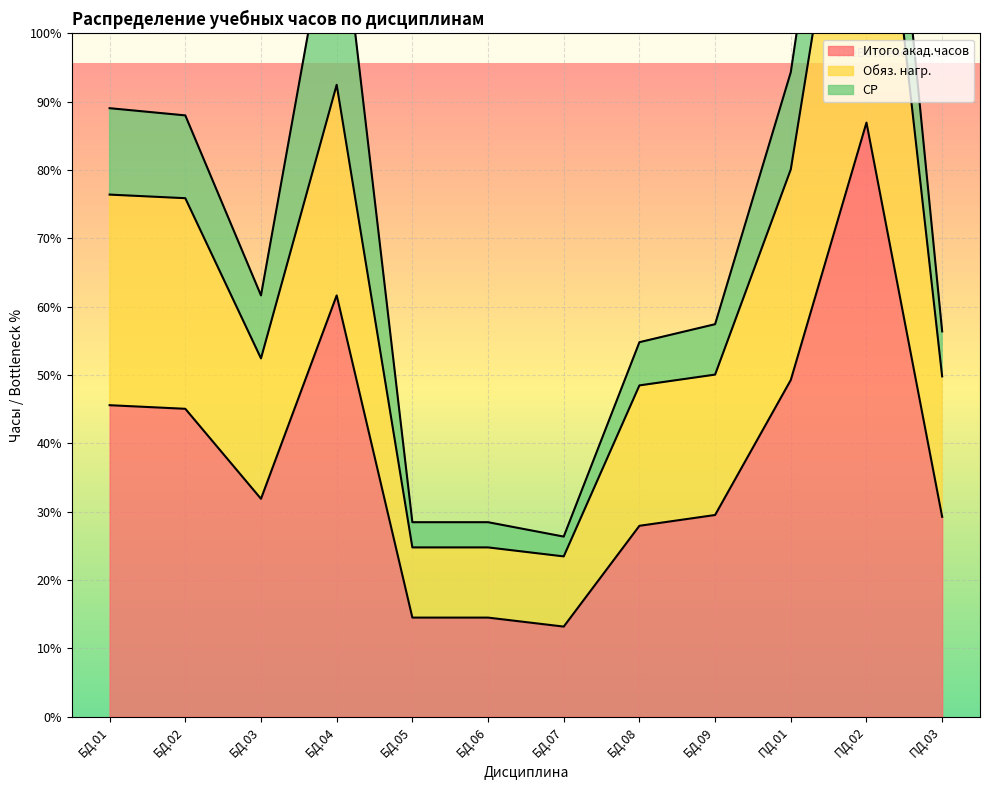

Where is Обяз. нагр. nearest to the value 326?

ПД.01